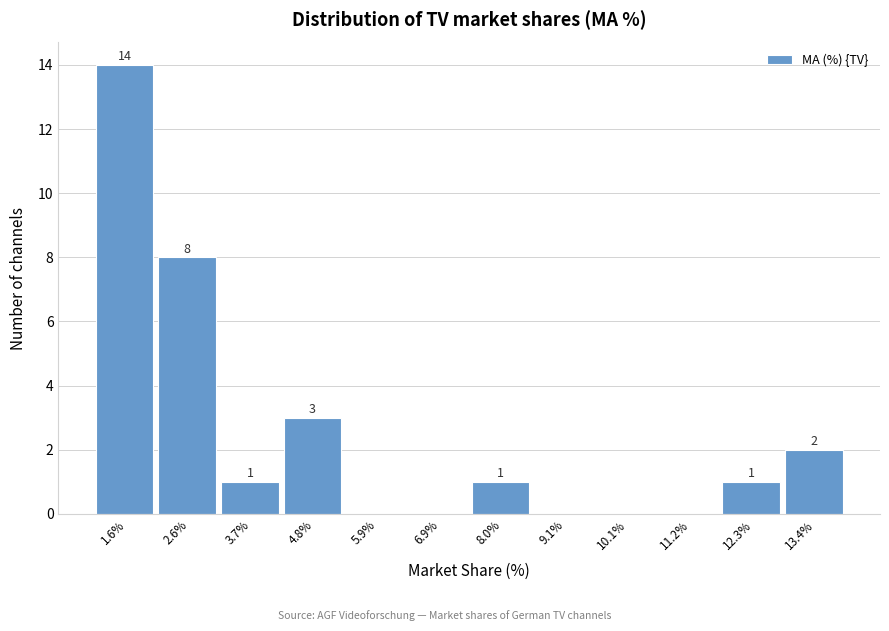

Over which range of the x-axis is the bar tallest?

1.0 to 2.0